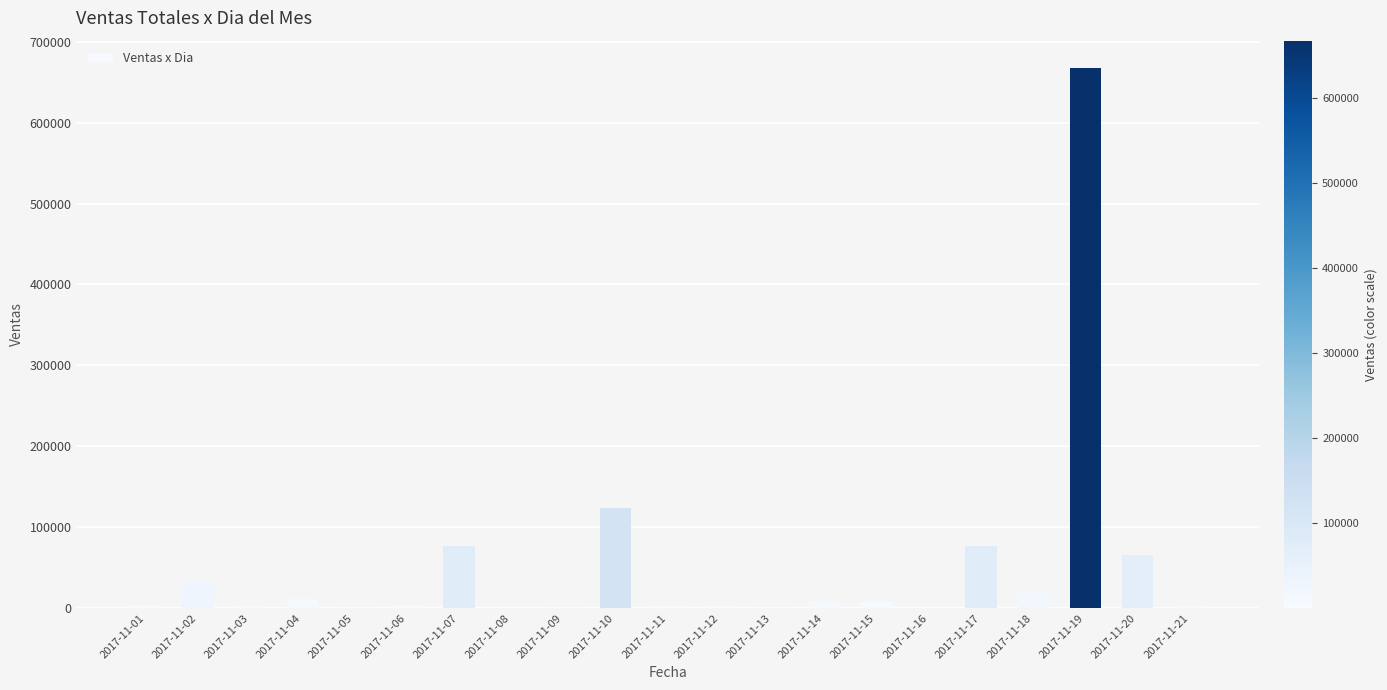

What is the approximate value at 2017-11-18?

21312